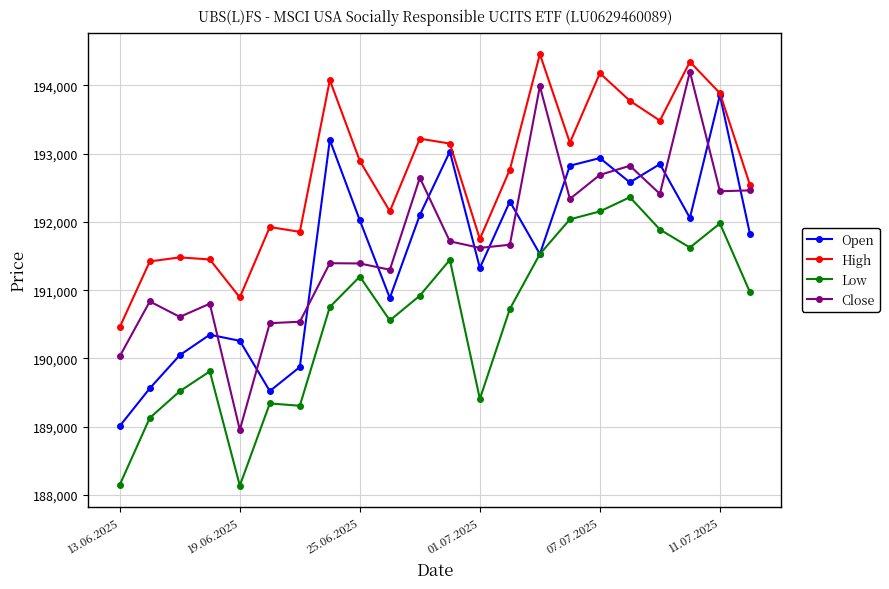

What is the maximum value for Close?

194197